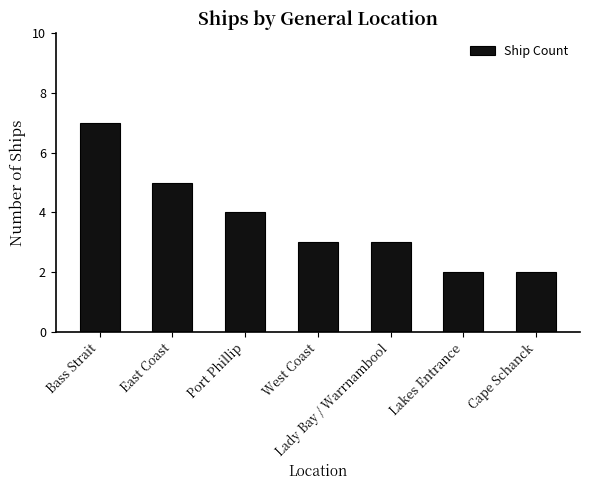

What is the sum of the values at Lakes Entrance and West Coast?

5